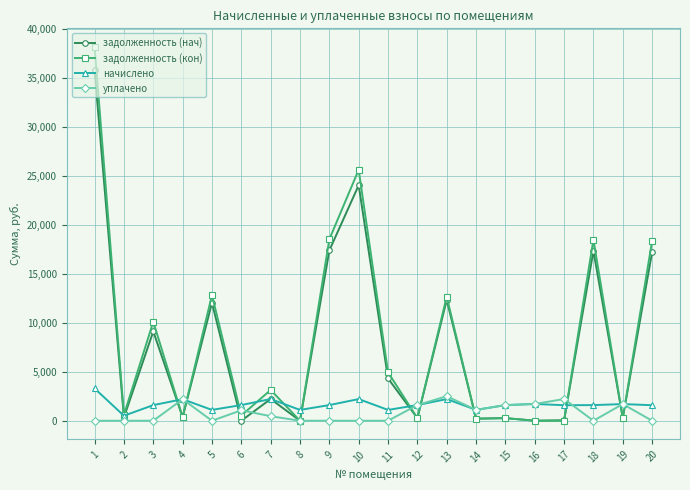

Is the value of задолженность (кон) at 9 greater than the value of уплачено at 9?

Yes